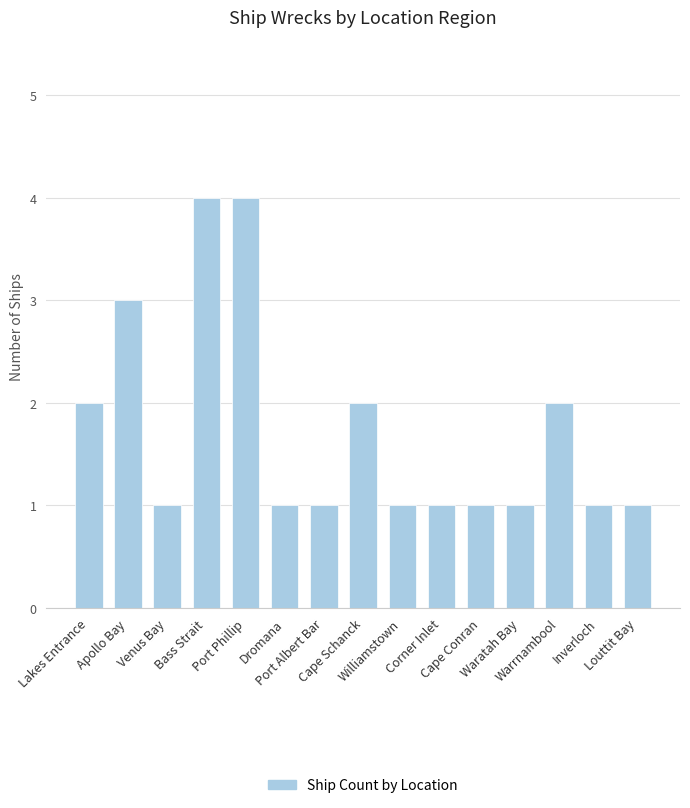

Count the number of categories in the chart.

15